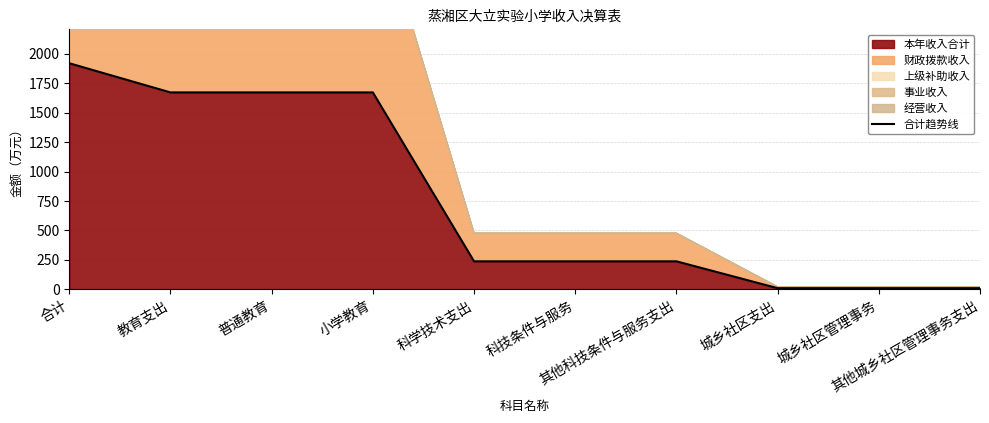

Reading left to right, list all the values displayed in this chart.

合计=1919.8	教育支出=1672.0	普通教育=1672.0	小学教育=1672.0	科学技术支出=237.8	科技条件与服务=237.8	其他科技条件与服务支出=237.8	城乡社区支出=9.9	城乡社区管理事务=9.9	其他城乡社区管理事务支出=9.9